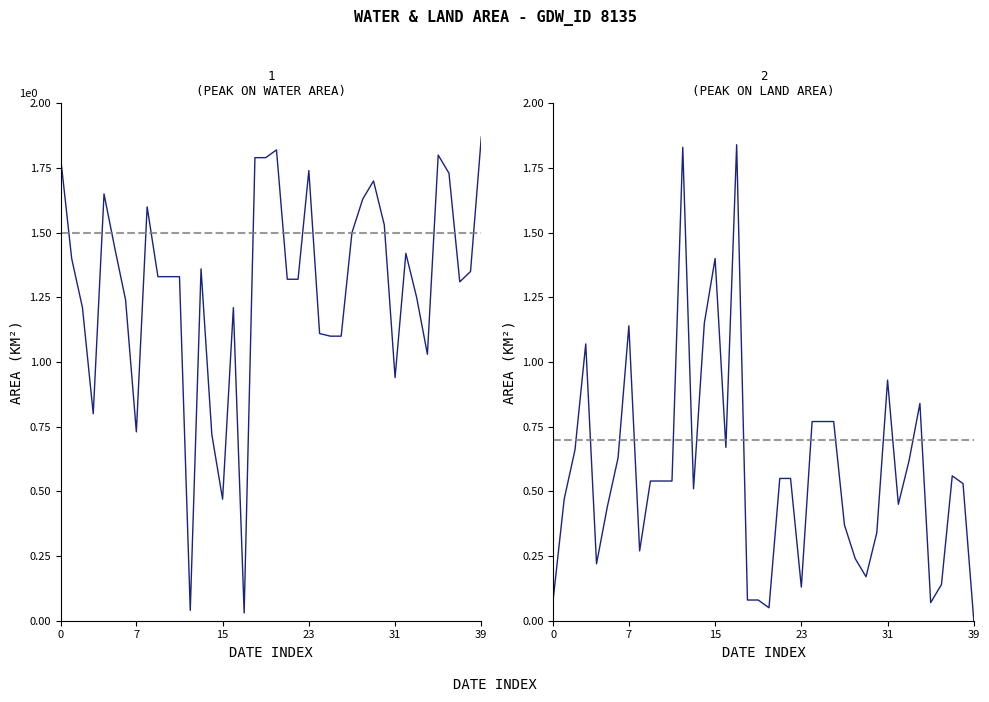

Reading left to right, extract all data points from this chart.

waterArea: 1.8	1.4	1.2	0.8	1.6	1.4	1.2	0.7	1.6	1.3	1.3	1.3	0.0	1.4	0.7	0.5	1.2	0.0	1.8	1.8	1.8	1.3	1.3	1.7	1.1	1.1	1.1	1.5	1.6	1.7	1.5	0.9	1.4	1.2	1.0	1.8	1.7	1.3	1.4	1.9
landArea: 0.1	0.5	0.7	1.1	0.2	0.4	0.6	1.1	0.3	0.5	0.5	0.5	1.8	0.5	1.1	1.4	0.7	1.8	0.1	0.1	0.1	0.6	0.6	0.1	0.8	0.8	0.8	0.4	0.2	0.2	0.3	0.9	0.5	0.6	0.8	0.1	0.1	0.6	0.5	0.0